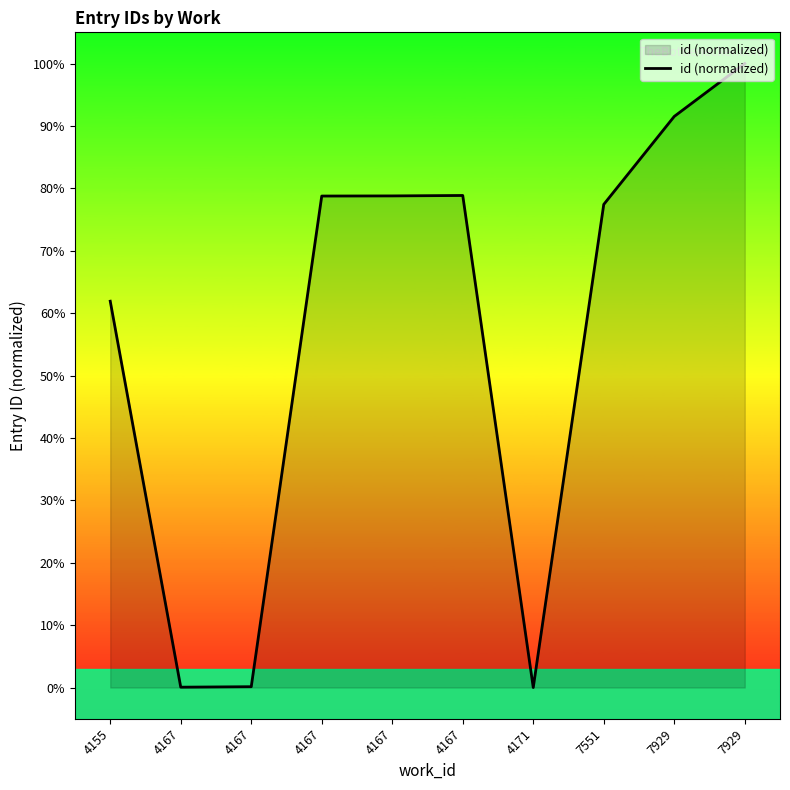

Between 7929 and 4167, which is larger?

7929